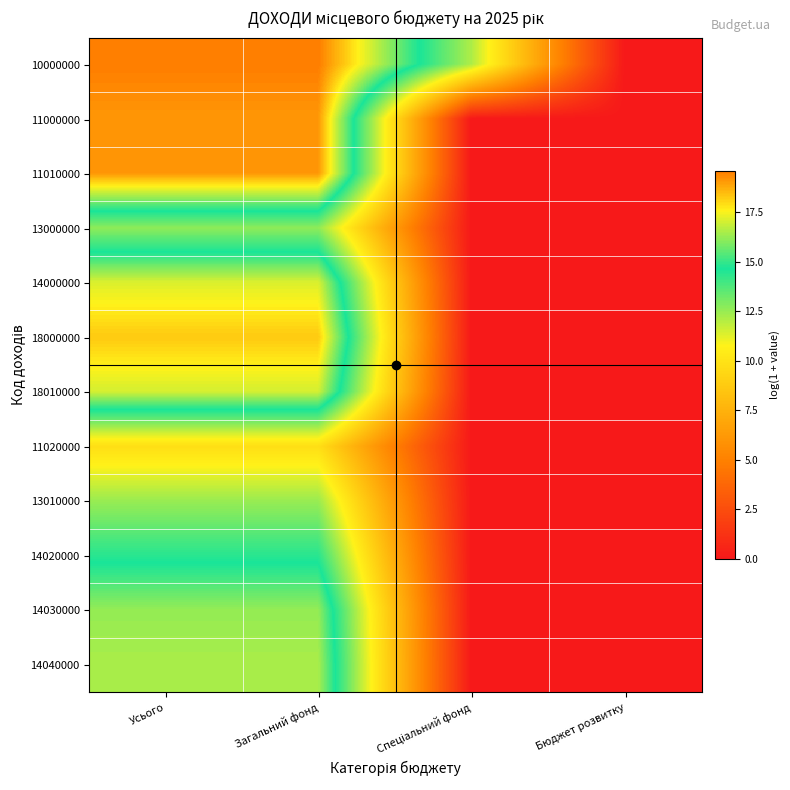

Reading left to right, transcribe all the data shown in this chart.

10000000: Усього=19.6	Загальний фонд=19.6	Спеціальний фонд=12.1	Бюджет розвитку=0.0
11000000: Усього=19.1	Загальний фонд=19.1	Спеціальний фонд=0.0	Бюджет розвитку=0.0
11010000: Усього=19.1	Загальний фонд=19.1	Спеціальний фонд=0.0	Бюджет розвитку=0.0
13000000: Усього=12.7	Загальний фонд=12.7	Спеціальний фонд=0.0	Бюджет розвитку=0.0
14000000: Усього=17.1	Загальний фонд=17.1	Спеціальний фонд=0.0	Бюджет розвитку=0.0
18000000: Усього=18.3	Загальний фонд=18.3	Спеціальний фонд=0.0	Бюджет розвитку=0.0
18010000: Усього=17.0	Загальний фонд=17.0	Спеціальний фонд=0.0	Бюджет розвитку=0.0
11020000: Усього=9.8	Загальний фонд=9.8	Спеціальний фонд=0.0	Бюджет розвитку=0.0
13010000: Усього=12.5	Загальний фонд=12.5	Спеціальний фонд=0.0	Бюджет розвитку=0.0
14020000: Усього=14.4	Загальний фонд=14.4	Спеціальний фонд=0.0	Бюджет розвитку=0.0
14030000: Усього=16.2	Загальний фонд=16.2	Спеціальний фонд=0.0	Бюджет розвитку=0.0
14040000: Усього=16.5	Загальний фонд=16.5	Спеціальний фонд=0.0	Бюджет розвитку=0.0